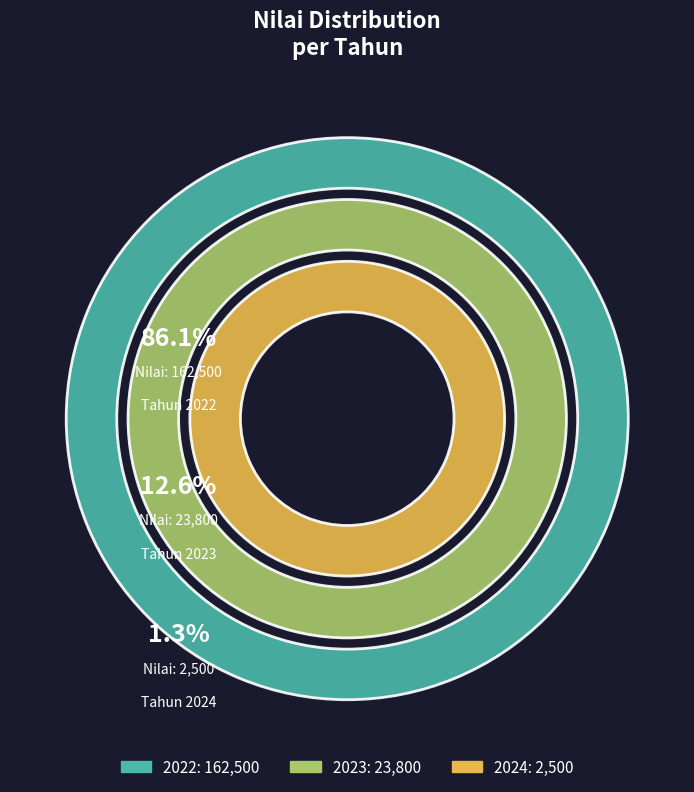

Count the number of slices in the pie.

3